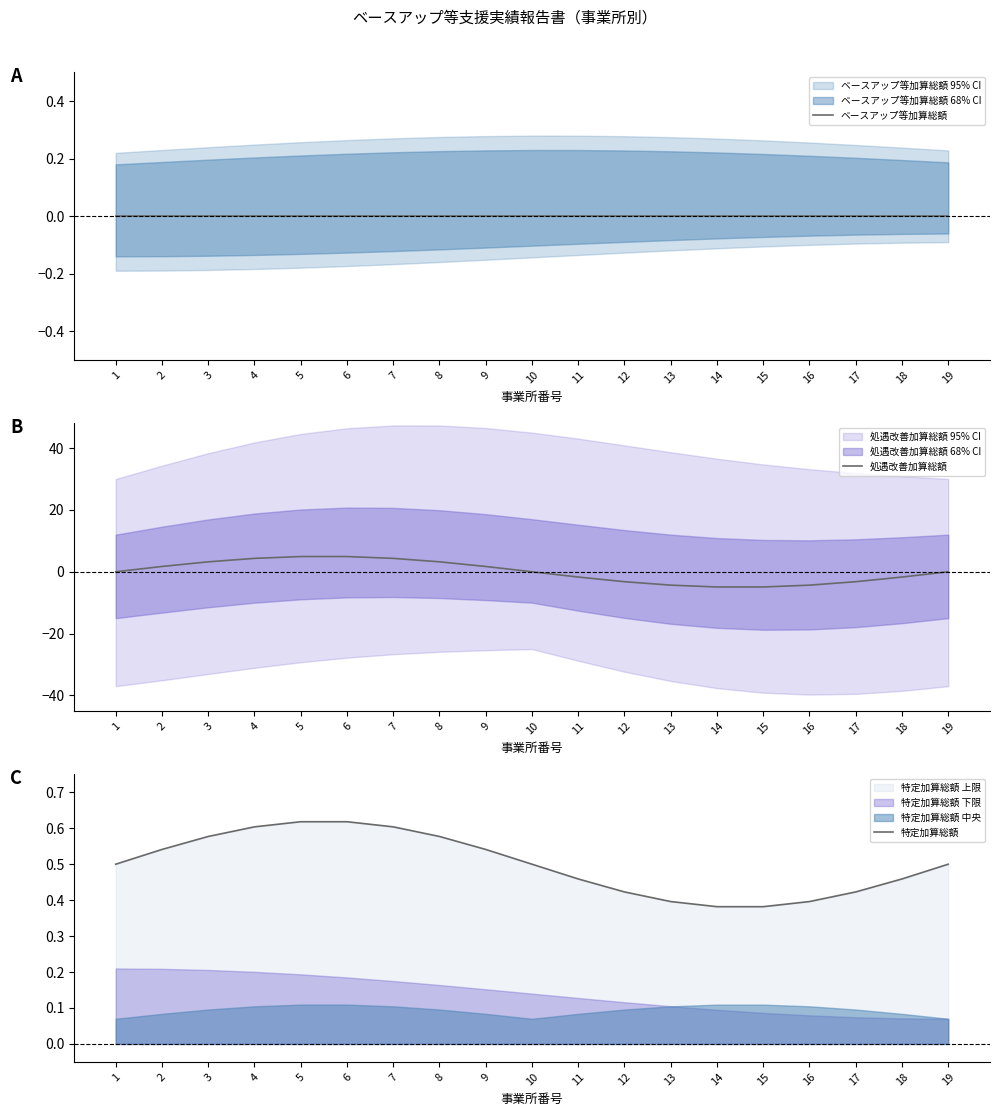

Which label corresponds to the largest value in the chart?

5